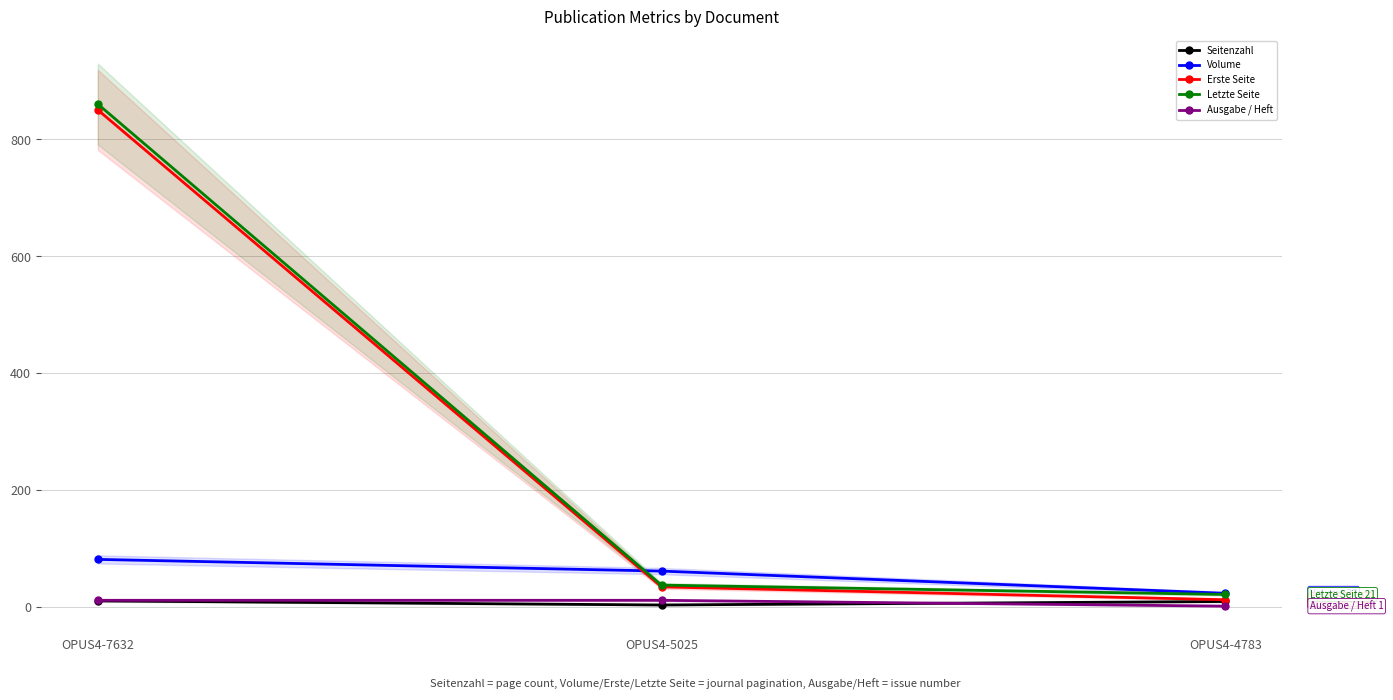

How many distinct data groups are displayed?

5